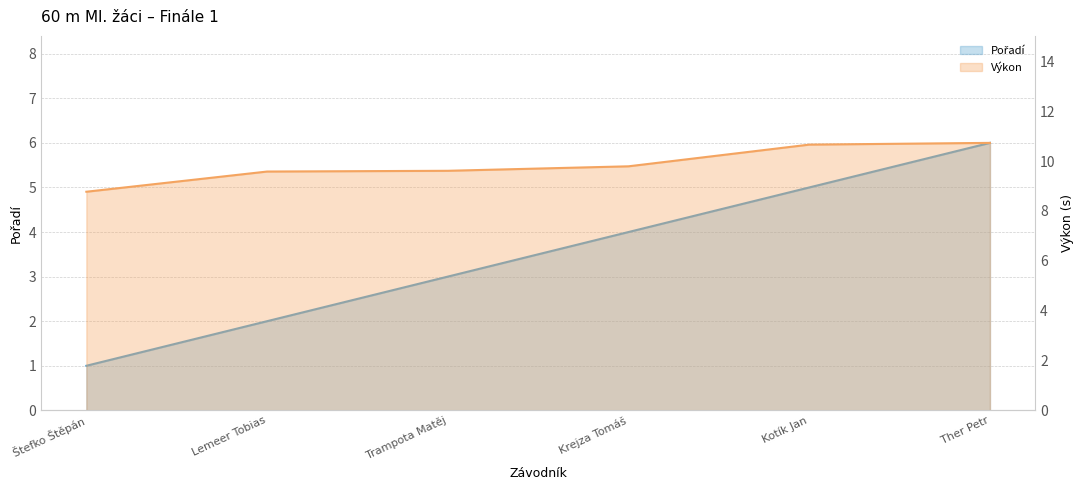

The value of Výkon (line) at Ther Petr is 5.3. True or false?

False